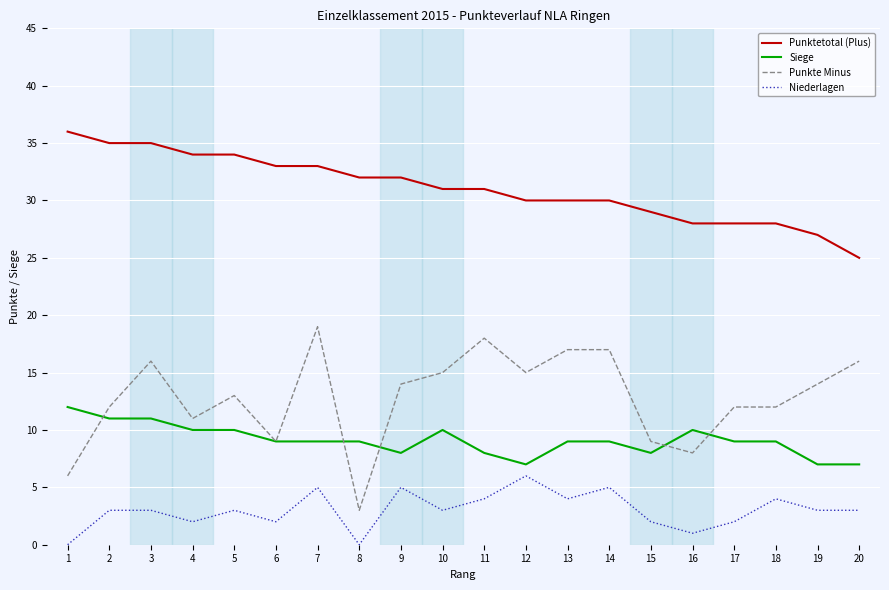

Is the value of Niederlagen at 2 greater than the value of Punkte Minus at 1?

No